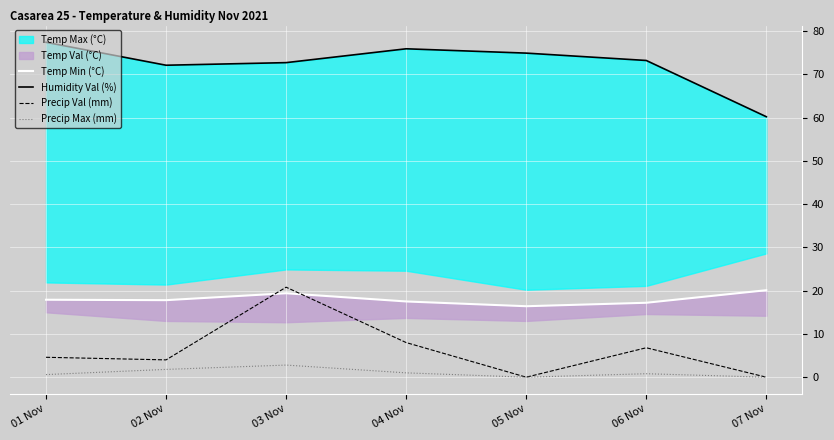

Where is the first local maximum for Precip Max (mm)?

03 Nov